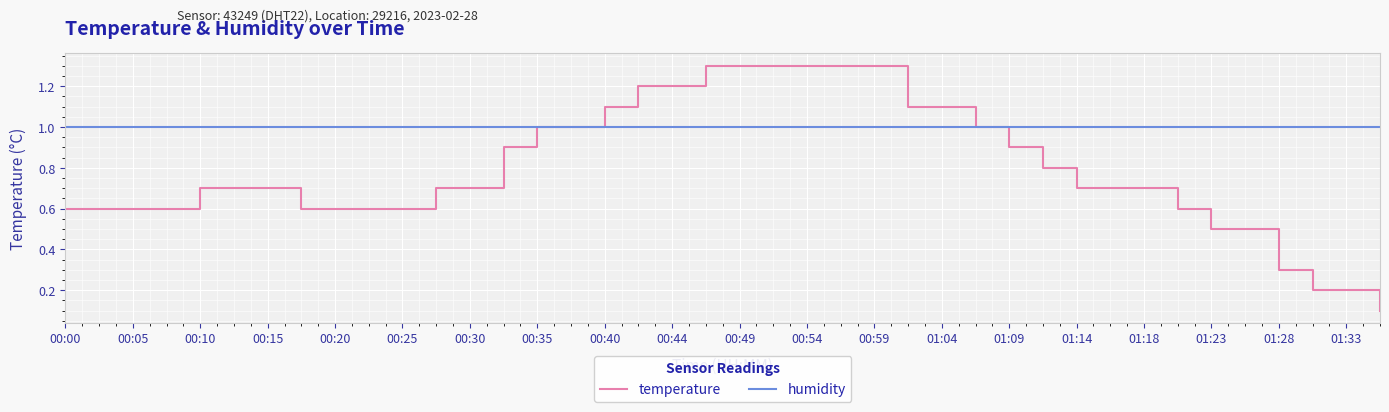

List the series in order of their overall mean, highest first.

humidity, temperature